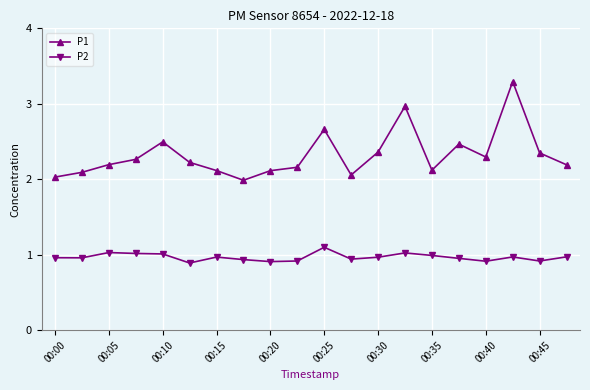

What are all the series names shown in the legend?

P1, P2